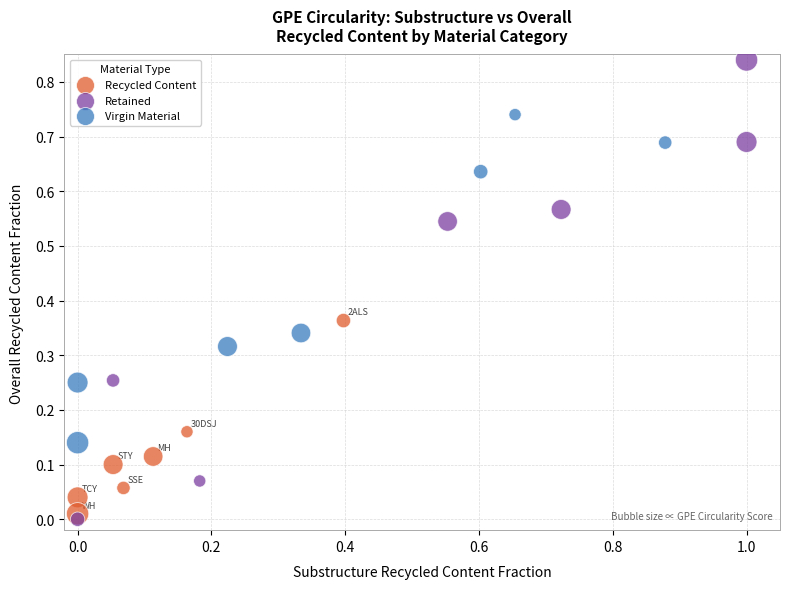

What are all the series names shown in the legend?

Recycled Content, Retained, Virgin Material